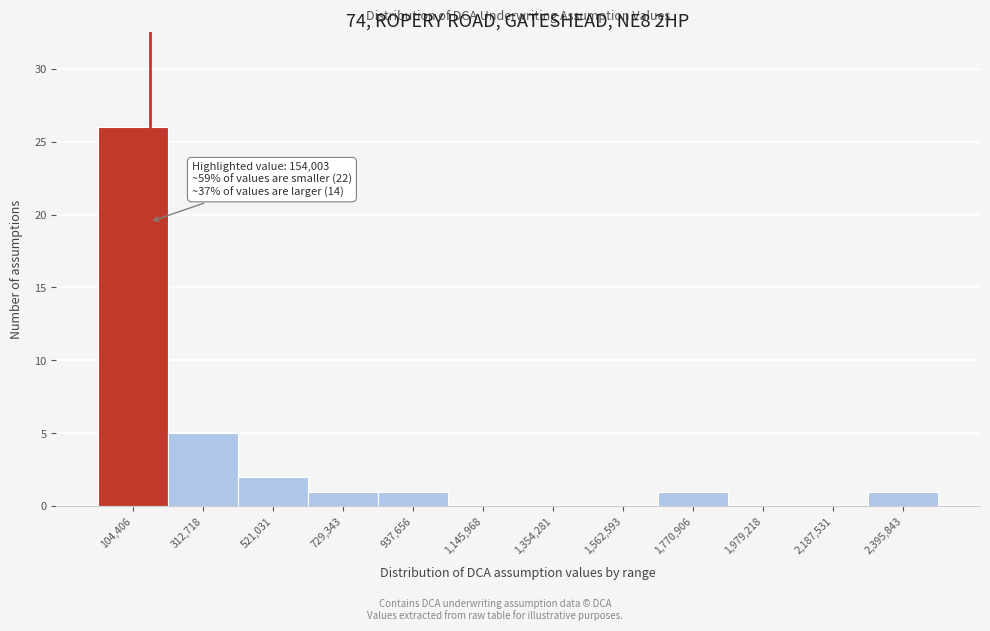

Which range on the x-axis has the tallest bar?

0 to 200000